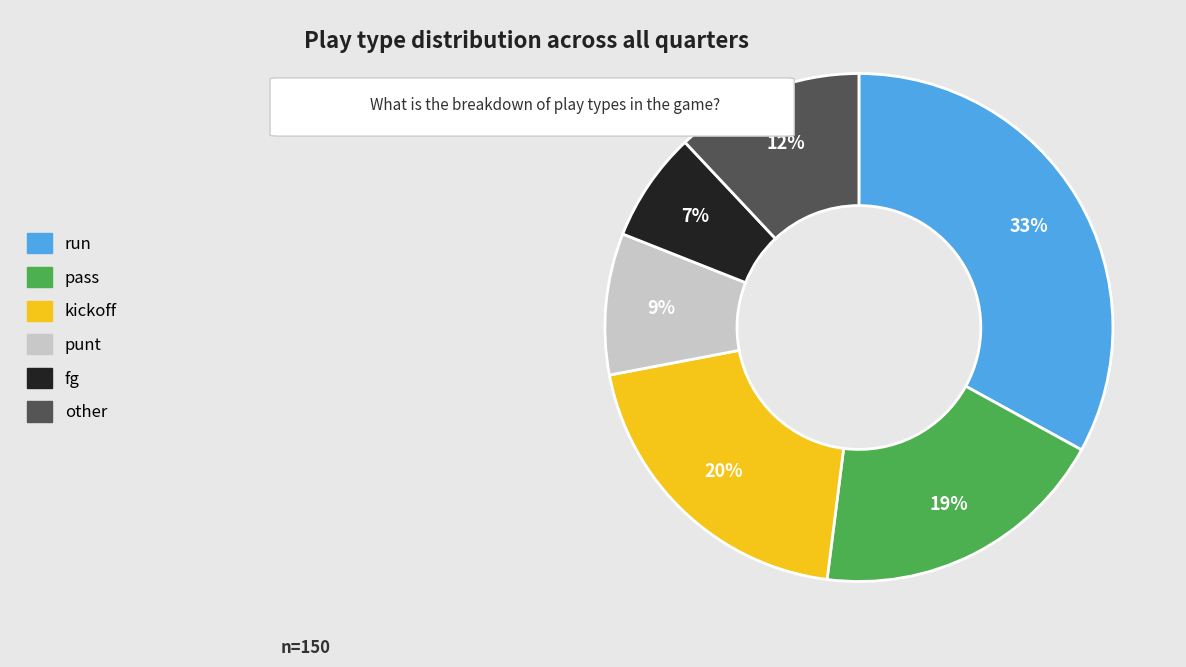

Is the sum of fg and punt greater than half?

No